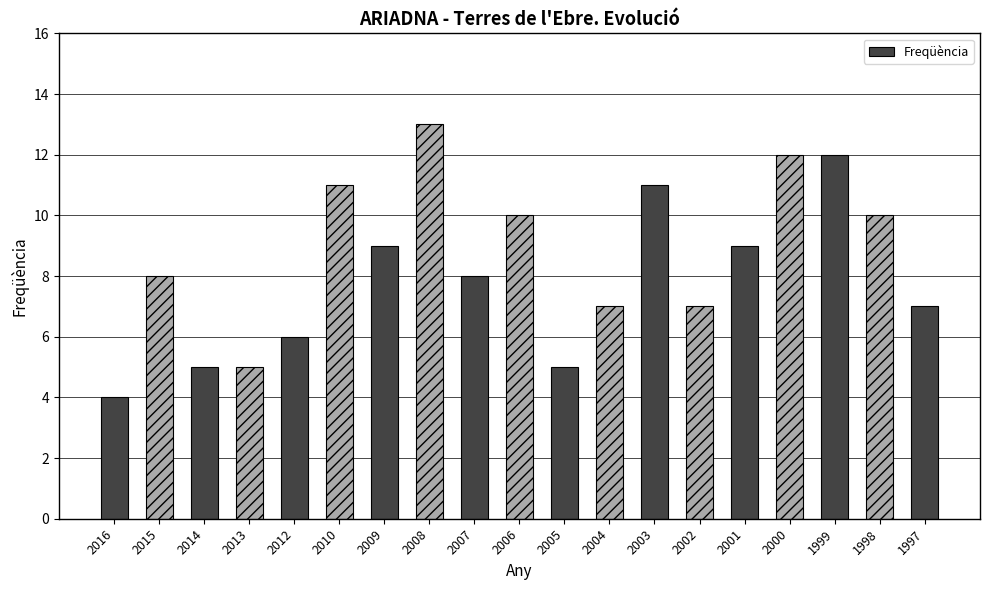

How many series are shown in this chart?

1